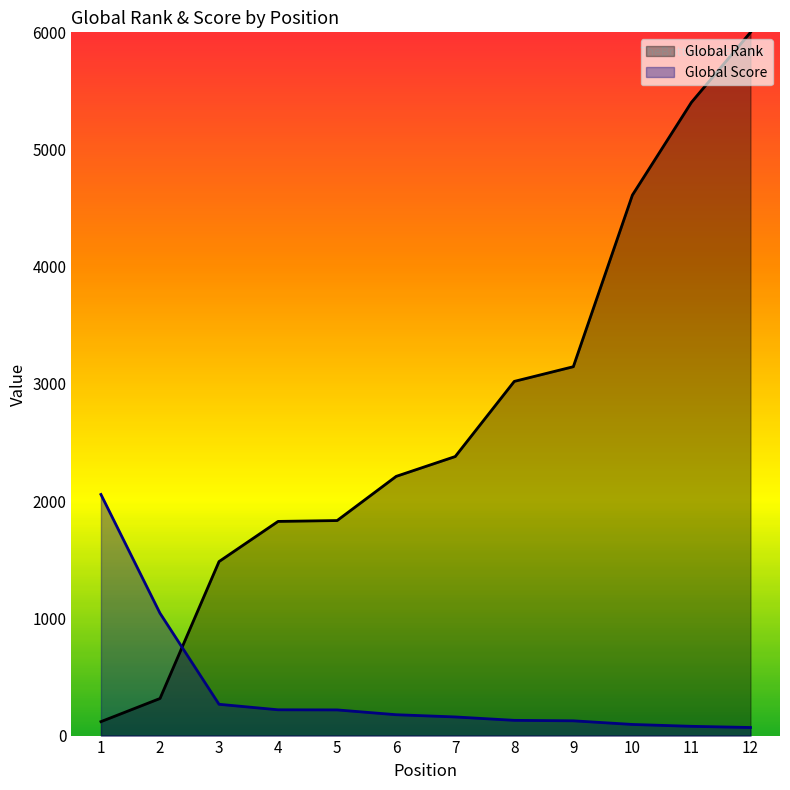

Does the chart display data point markers on the line(s)?

No